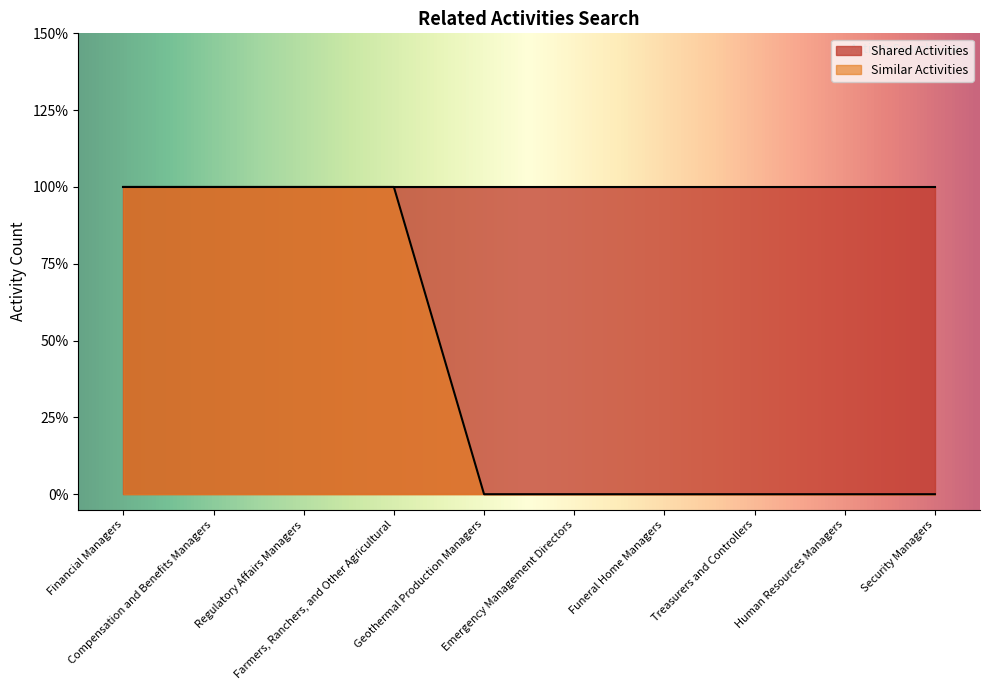

Is it true that the value at Financial Managers is 1?

False